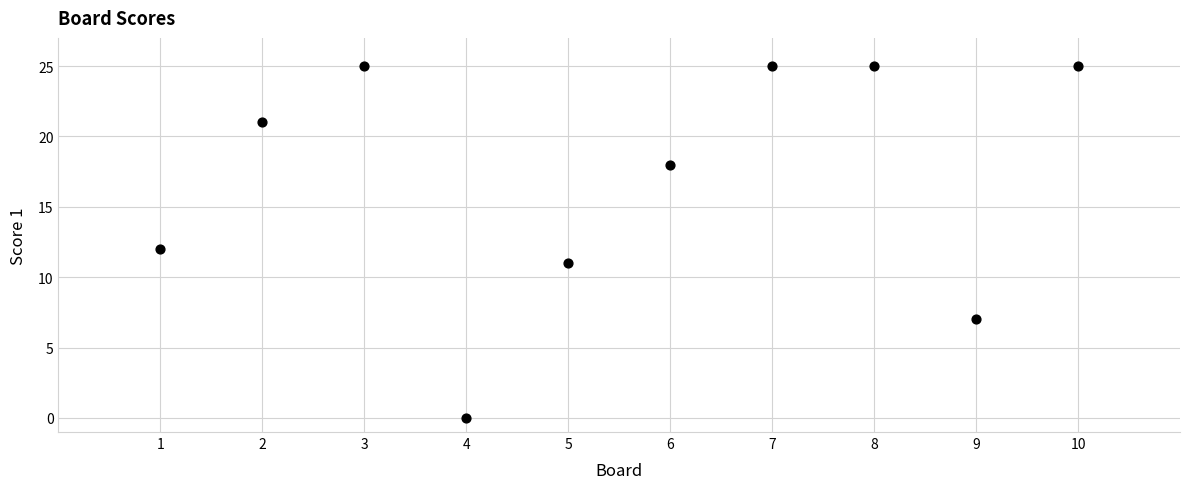

What is the range of Y values (max minus min)?

25